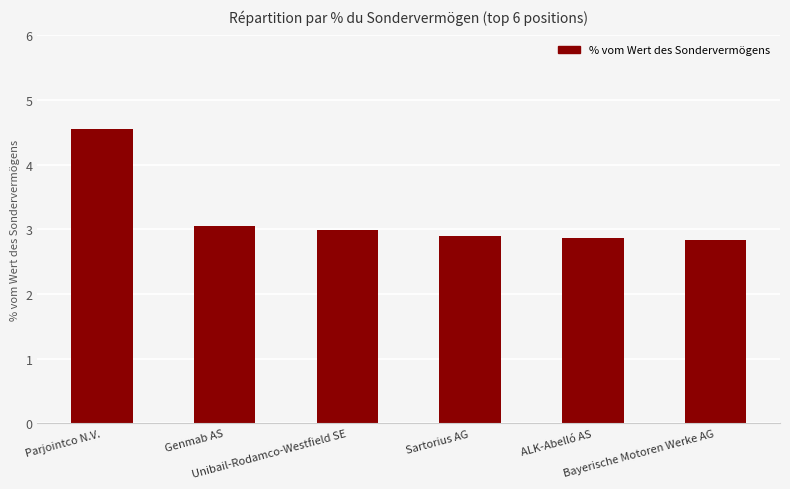

What is the value of the 6th bar from the left?

2.8